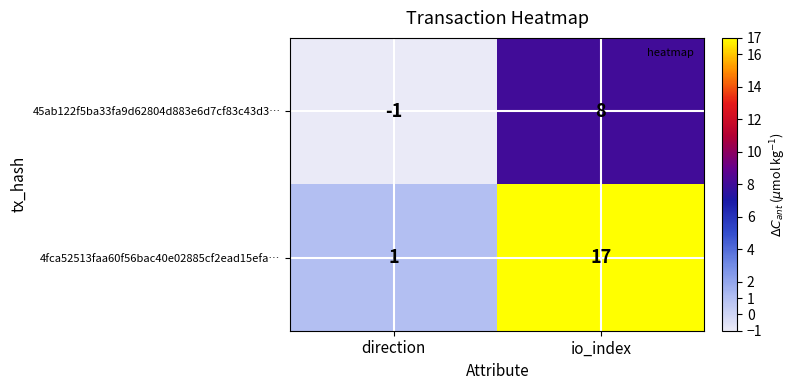

What is the average value of the 4fca52513faa60f56bac40e02885cf2ead15efa… series?

9